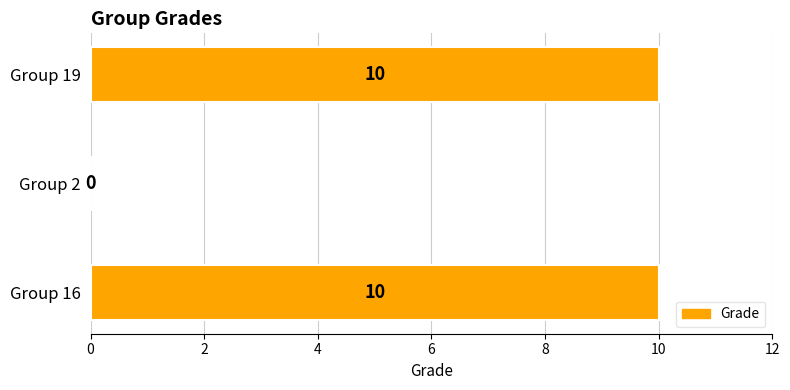

Is it true that the value at Group 16 is 6?

False